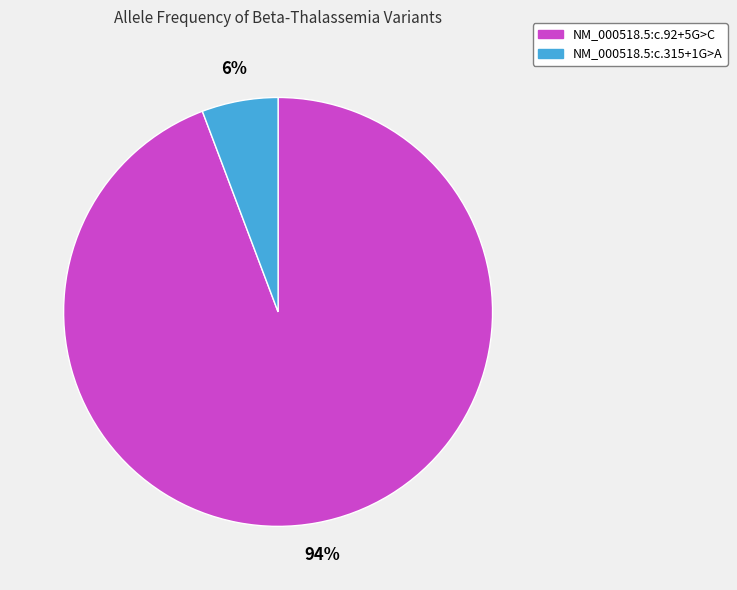

To the nearest percent, what is the combined percentage of NM_000518.5:c.315+1G>A and NM_000518.5:c.92+5G>C?

100%